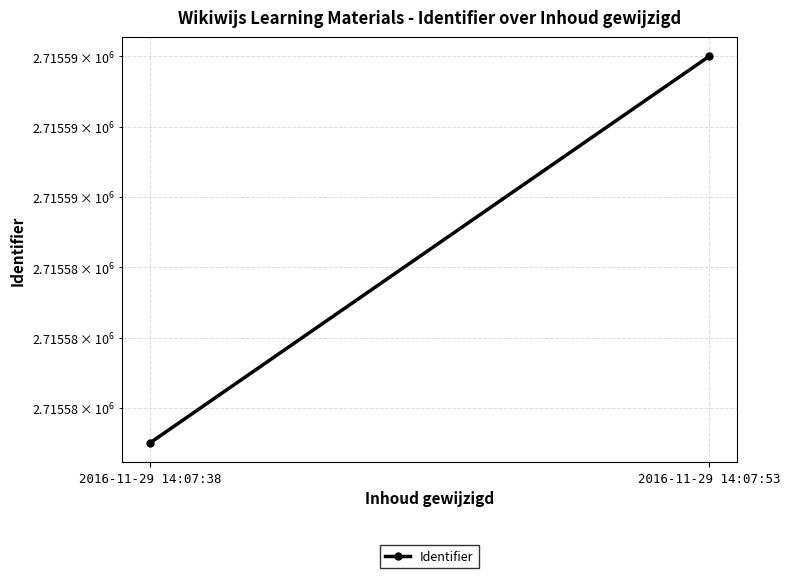

Is it true that the value at 2016-11-29 14:07:38 is 2715579?

True